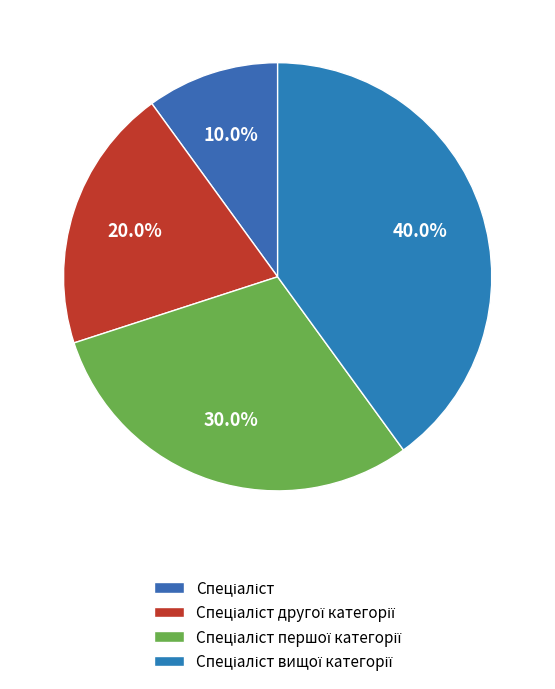

What is the smallest slice in the pie chart?

Спеціаліст